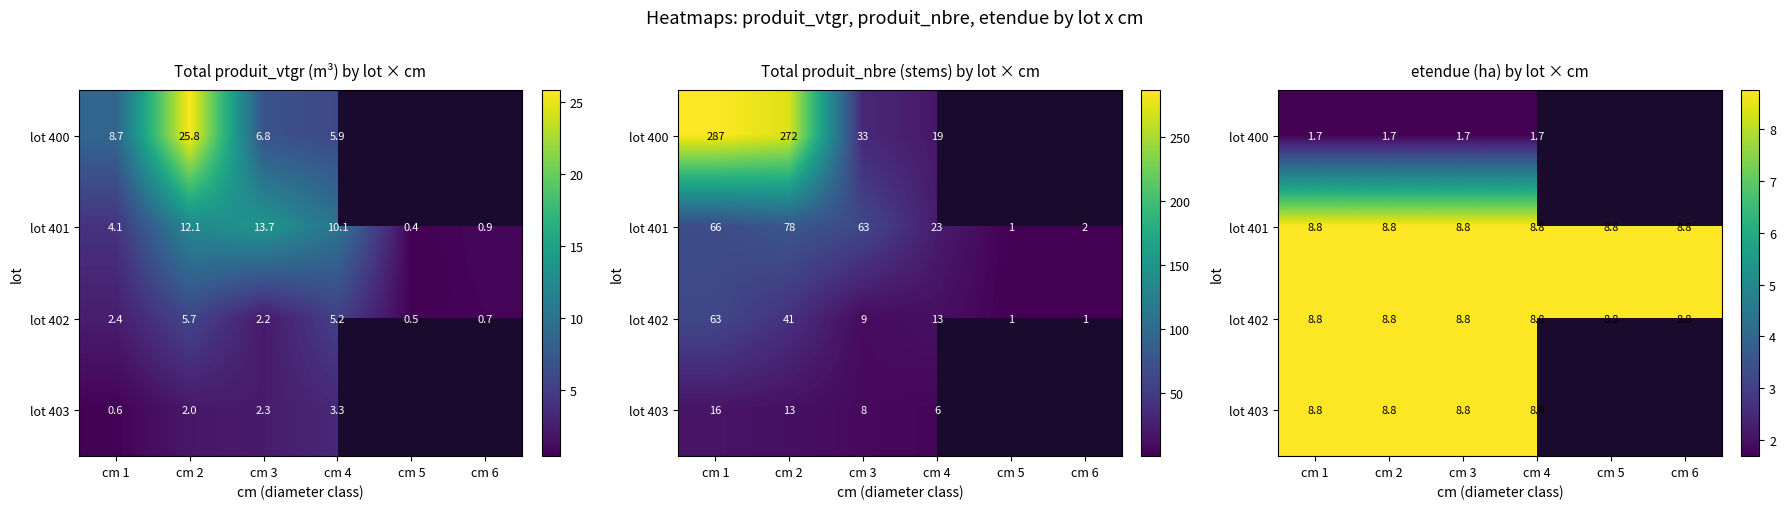

Rank the series by their maximum value, from lowest to highest.

lot 400, lot 401, lot 402, lot 403